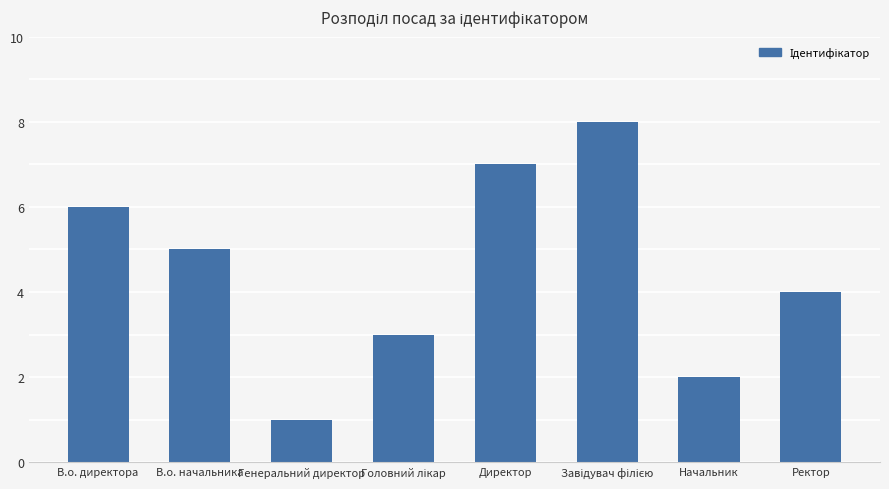

What is the change in value from Генеральний директор to Начальник?

+1